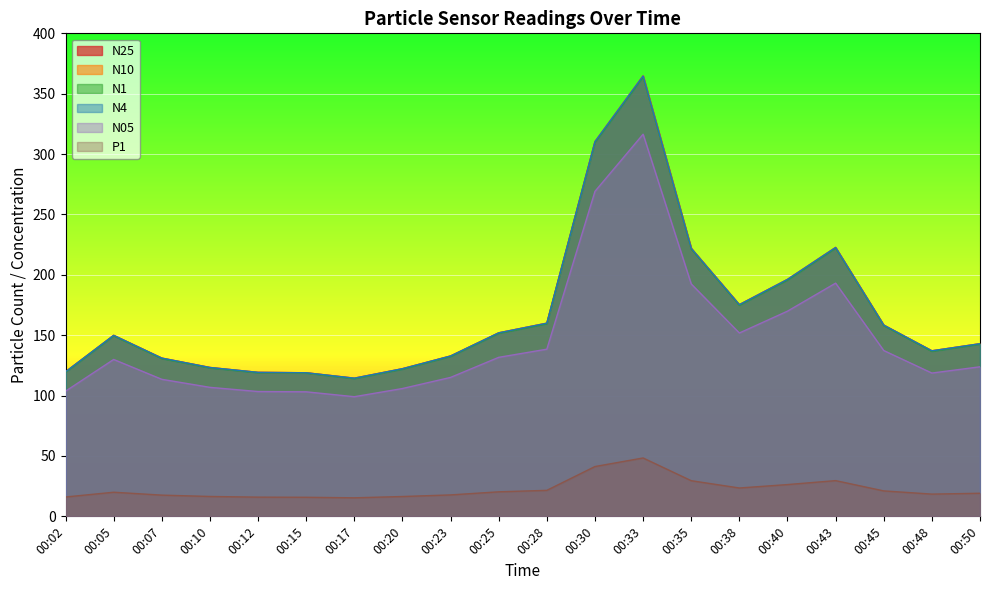

Which series has the widest spread of values?

N10